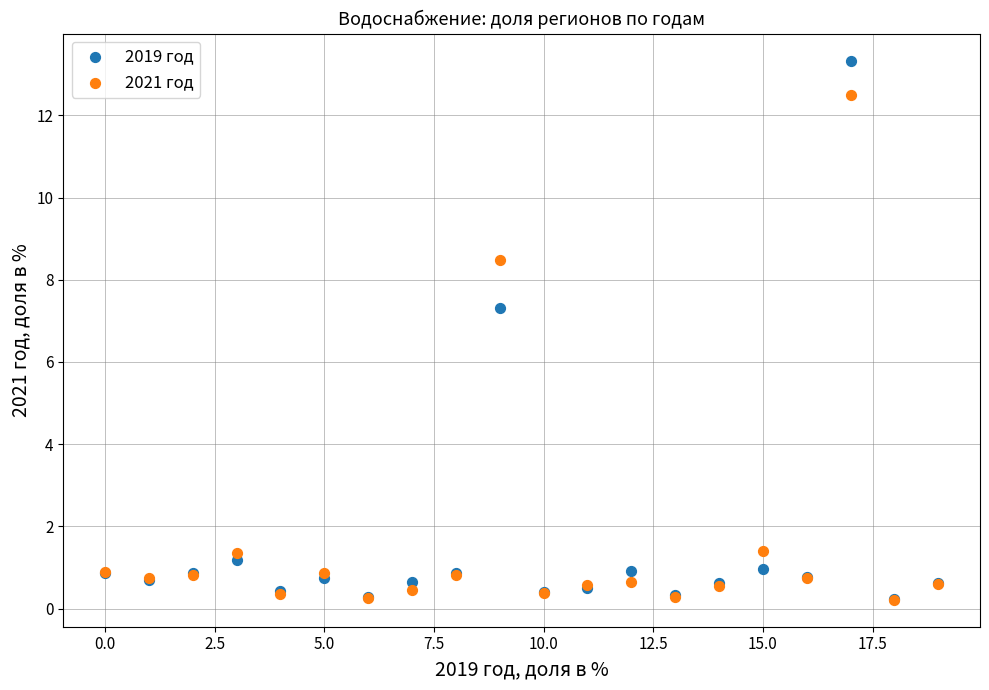

Across all series, what Y value is closest to 6?

7.3